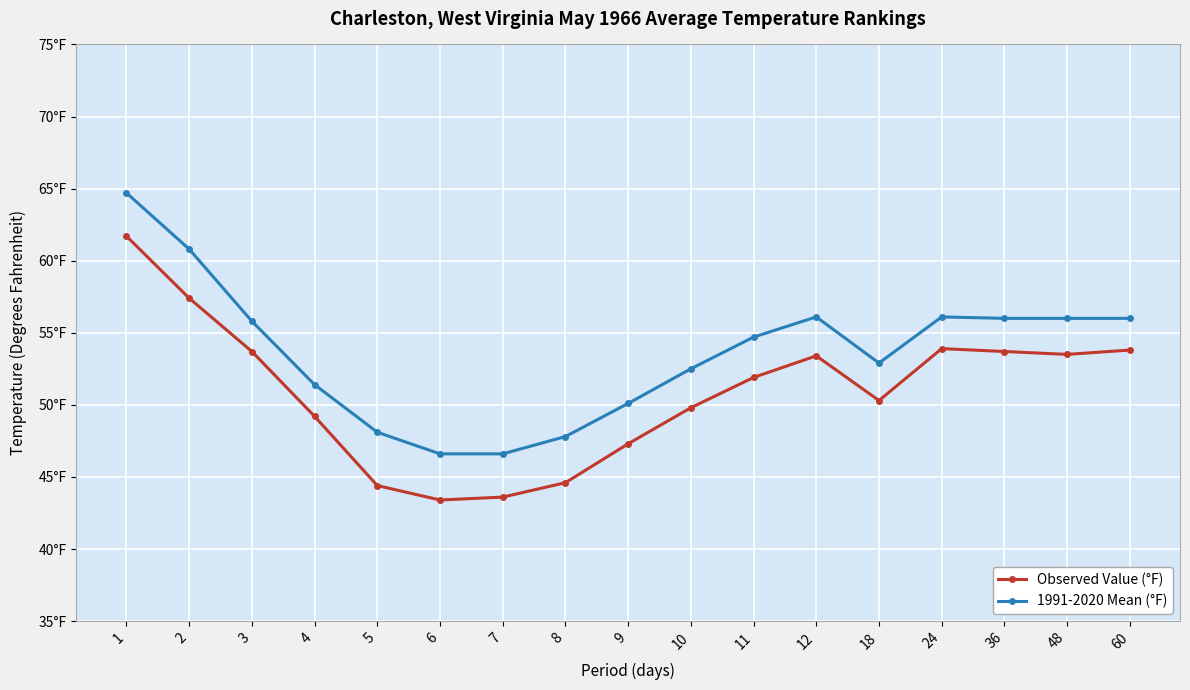

What are all the series names shown in the legend?

Observed Value (°F), 1991-2020 Mean (°F)